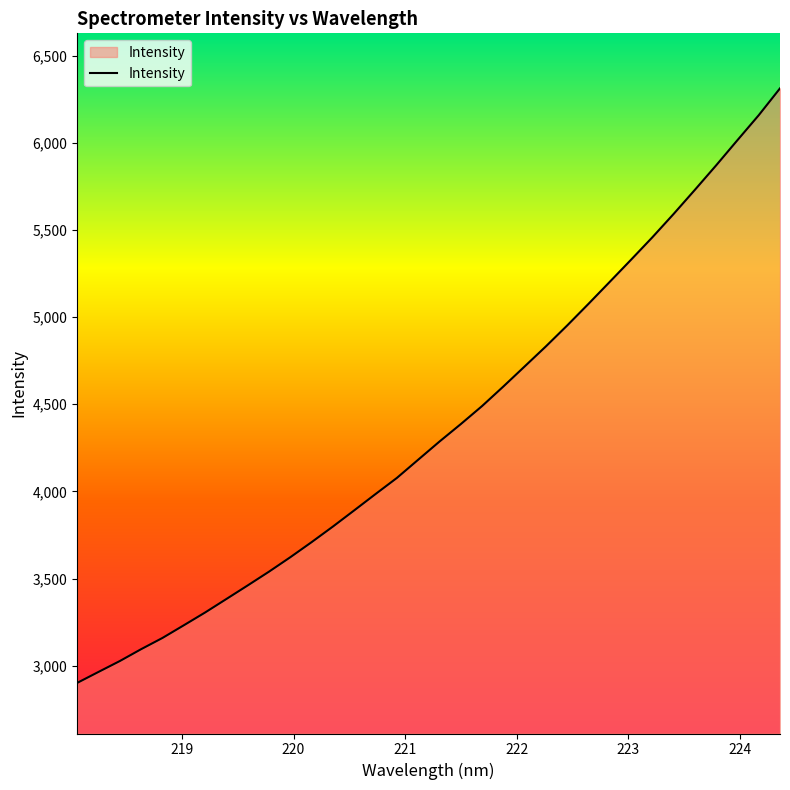

What is the minimum value shown in the chart?

2901.8